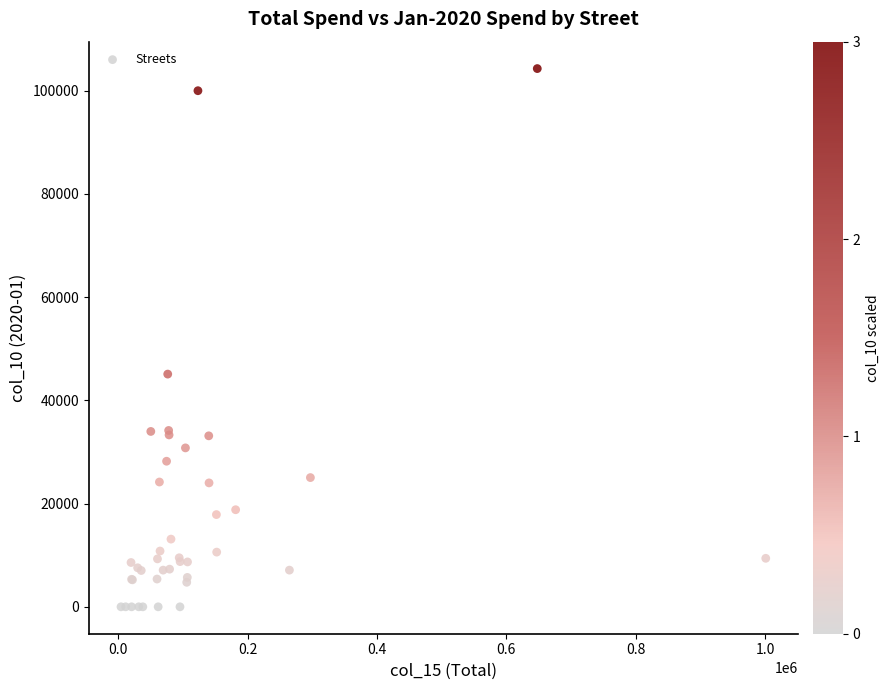

What Y value in the scatter plot is closest to 52139?

45087.0